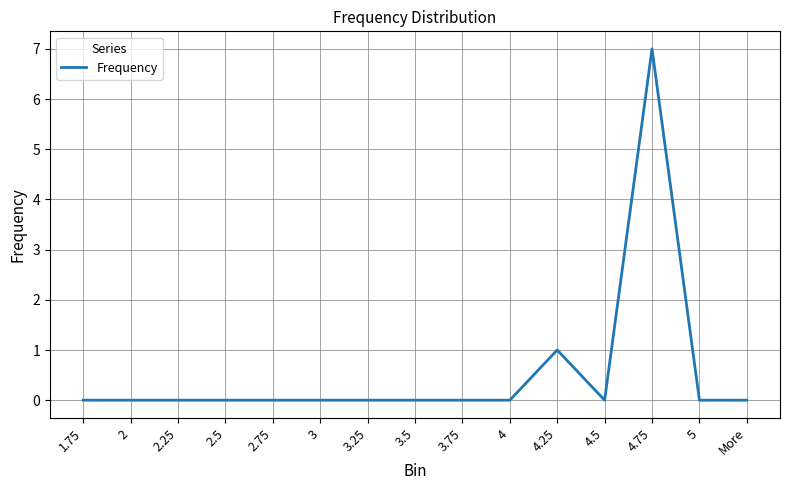

What position from the right is 4.5?

4